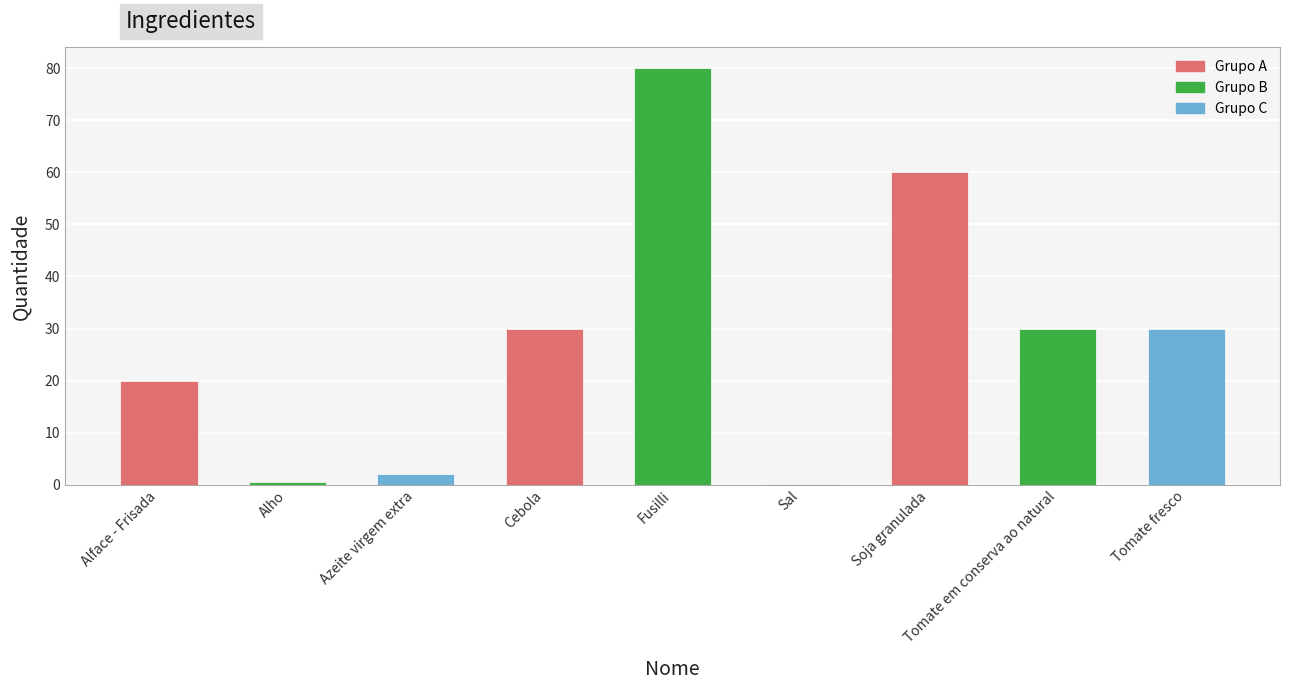

Between Fusilli and Cebola, which is larger?

Fusilli